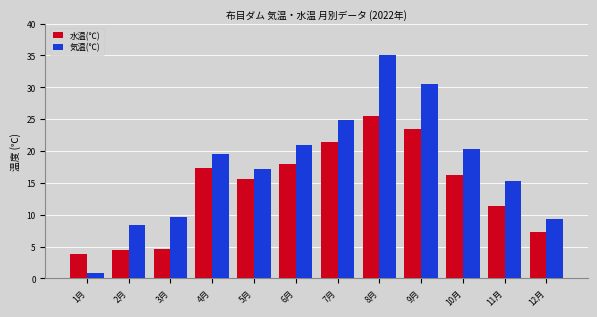

At which category does the chart reach its peak across all series?

8月